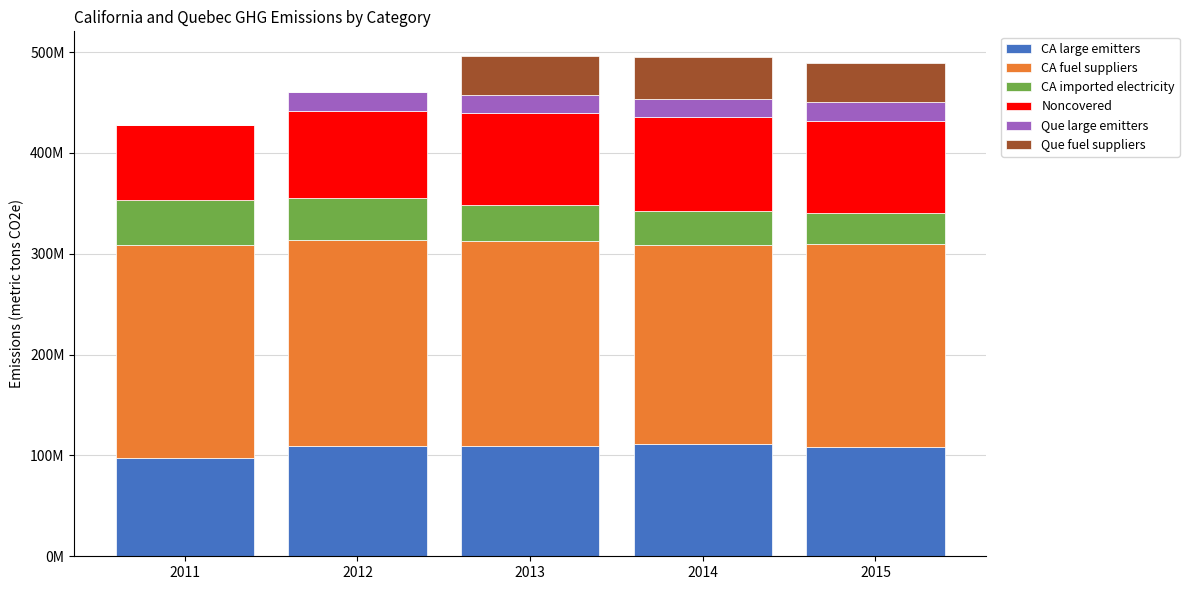

At 2011, list the series in order from largest to smallest.

CA fuel suppliers, CA large emitters, Noncovered, CA imported electricity, Que large emitters, Que fuel suppliers